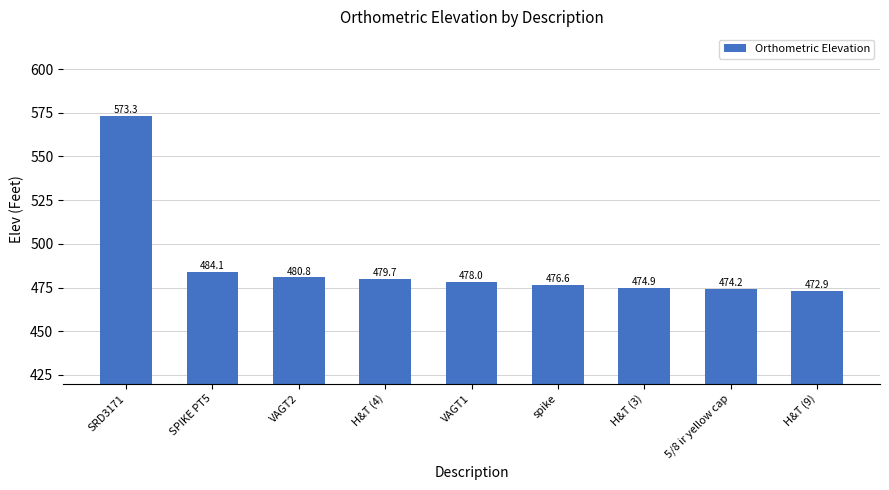

Rank the categories by value from highest to lowest.

SRD3171, SPIKE PT5, VAGT2, H&T (4), VAGT1, spike, H&T (3), 5/8 ir yellow cap, H&T (9)